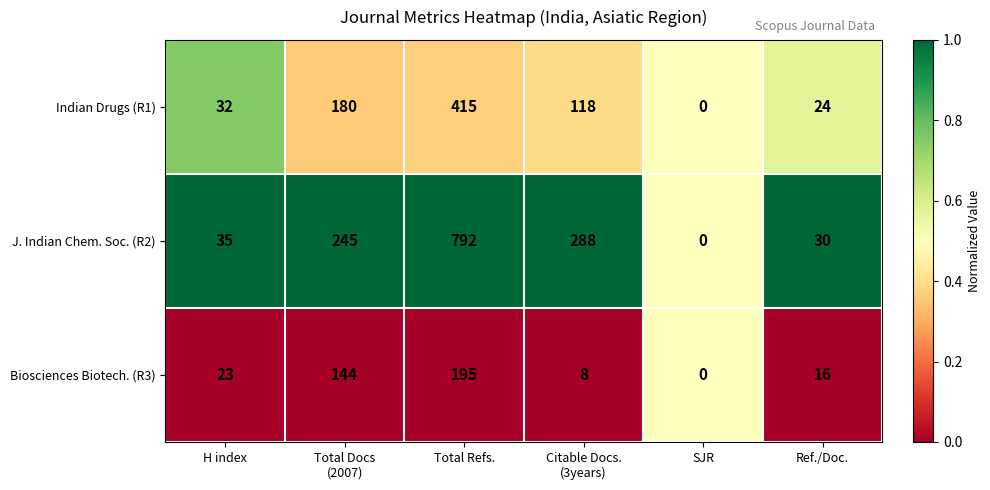

What is the maximum value shown in the chart?

792